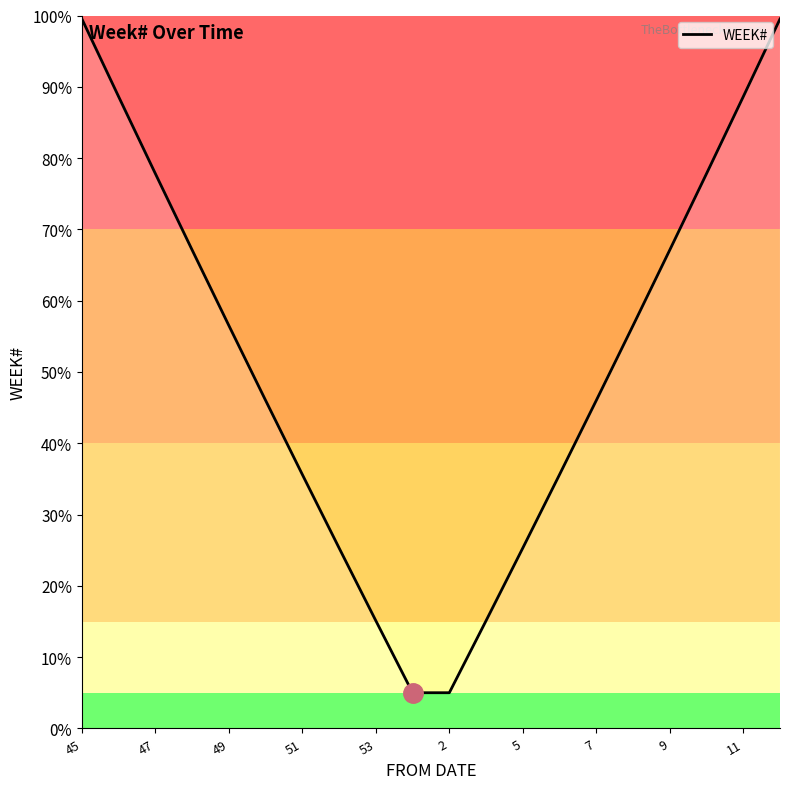

What is the difference between the maximum and minimum values?

94.5